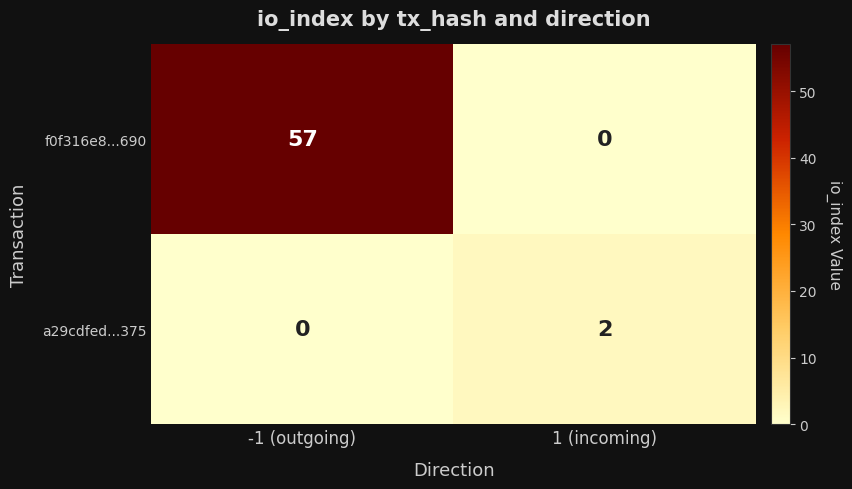

What is the spread (max minus min) of values at -1 (outgoing)?

57